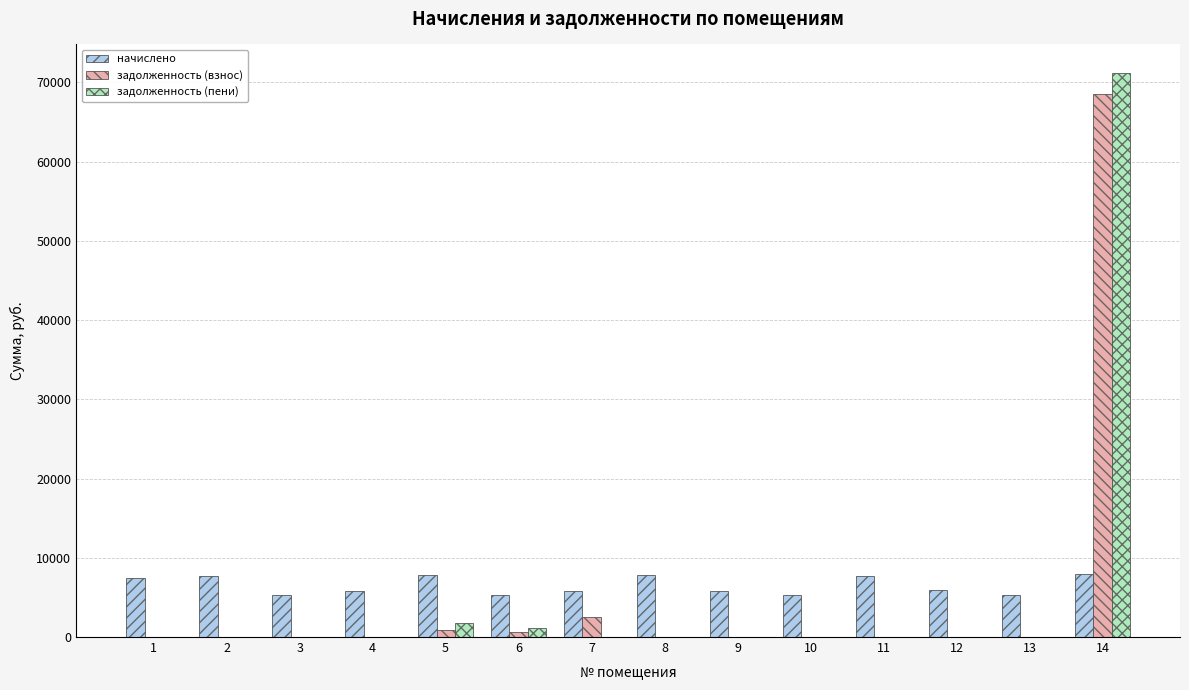

True or false: задолженность (взнос) has a value of 0.0 at 11.

True